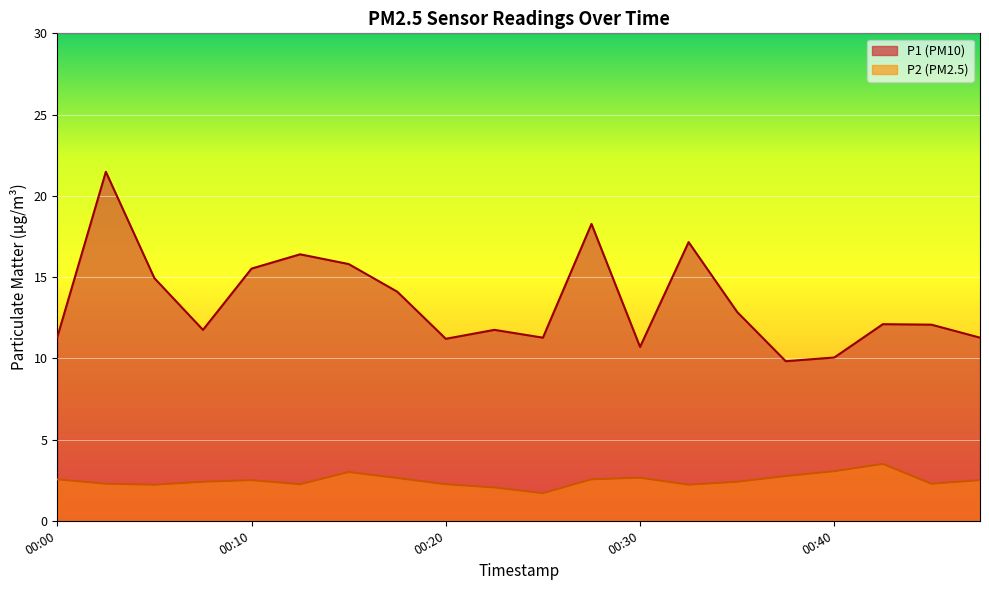

Which category has the highest value across all series?

00:03